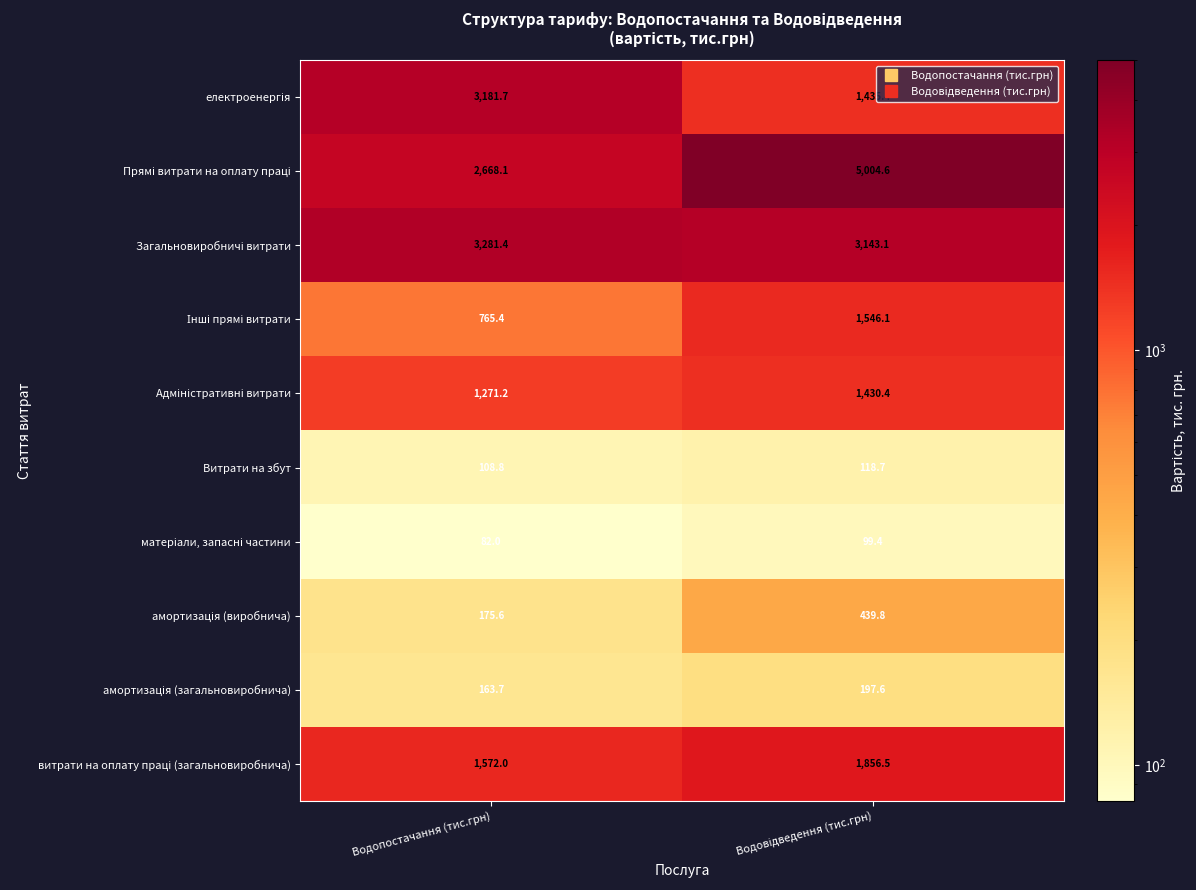

What is the minimum value shown in the chart?

82.0